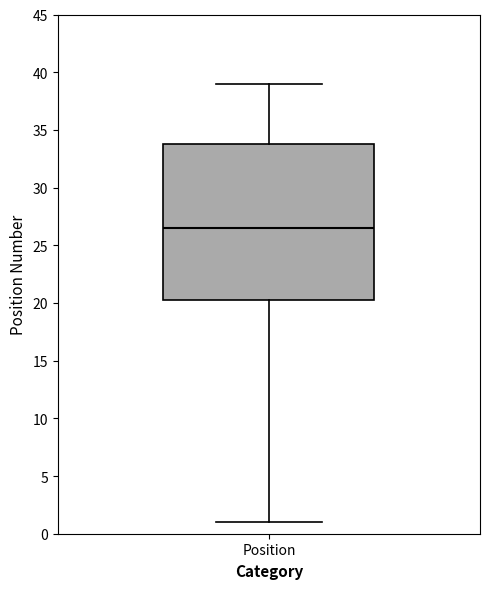

Where is the upper edge of the box for Position on the y-axis? The values are not printed on the chart, so give them approximately, as read against the axis.

34.0